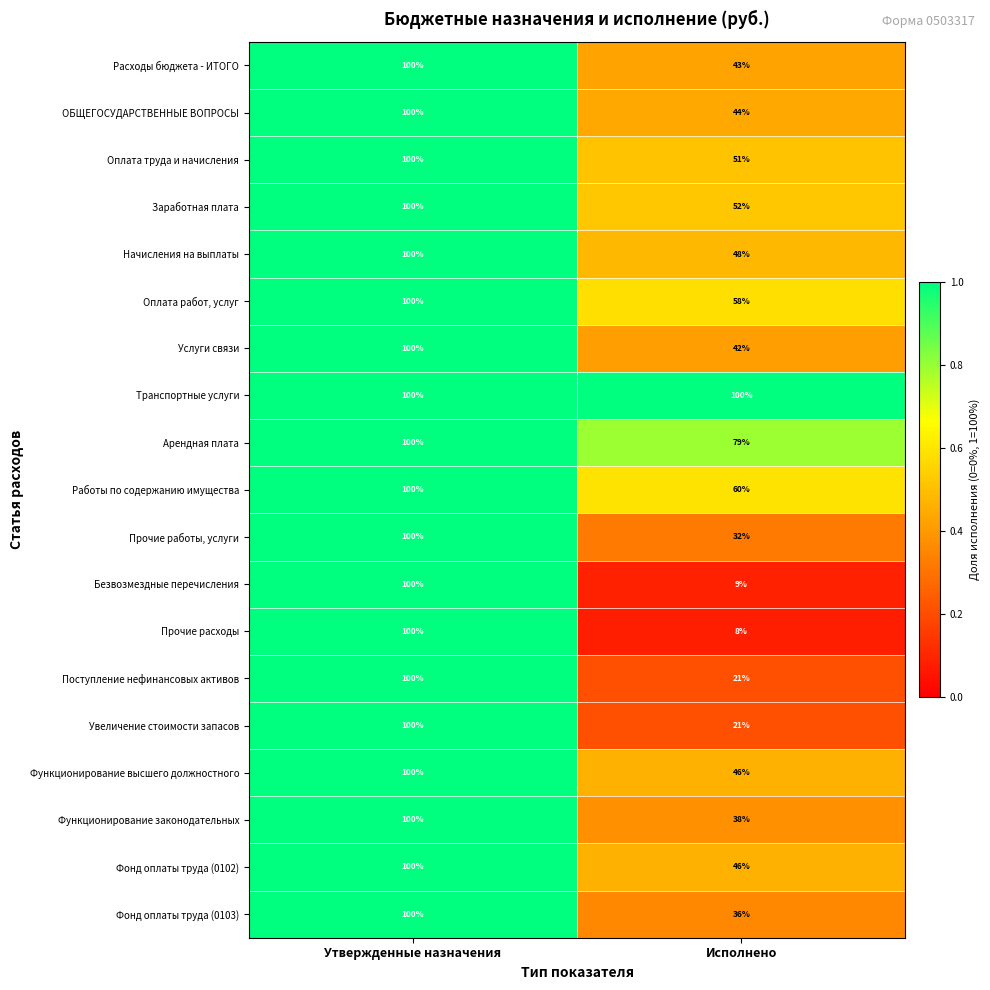

Is it true that Прочие работы, услуги equals 9 at Исполнено?

False